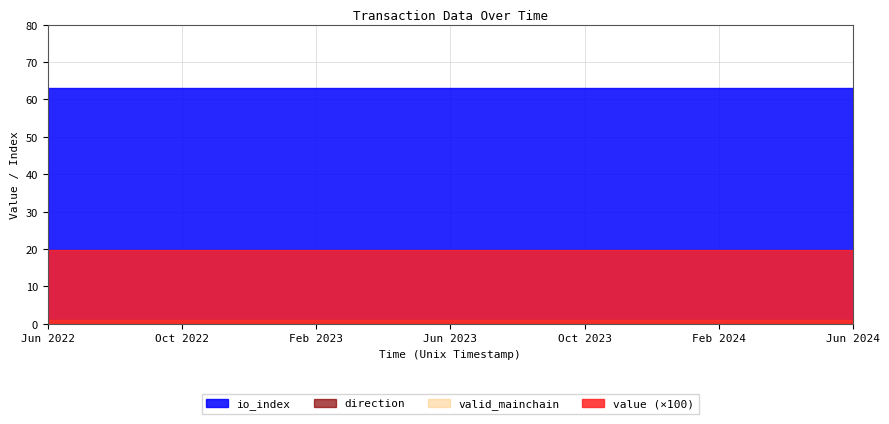

Which series has the largest total across all categories?

io_index